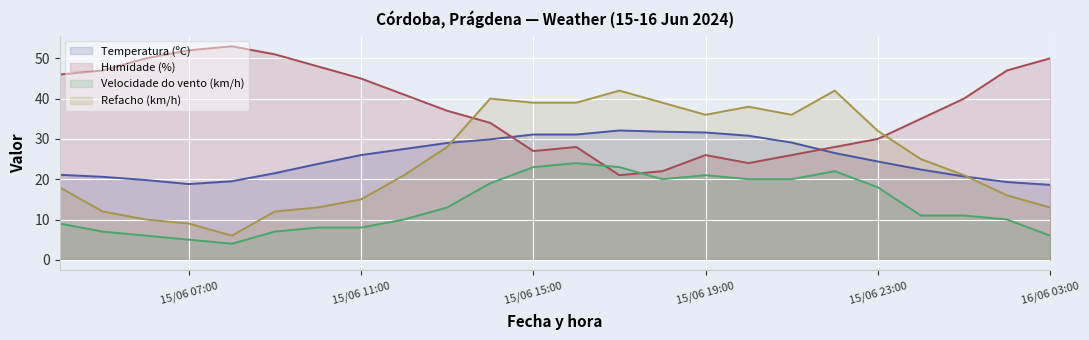

In Temperatura (ºC), how many points are higher than both neighbors (excluding endpoints)?

1